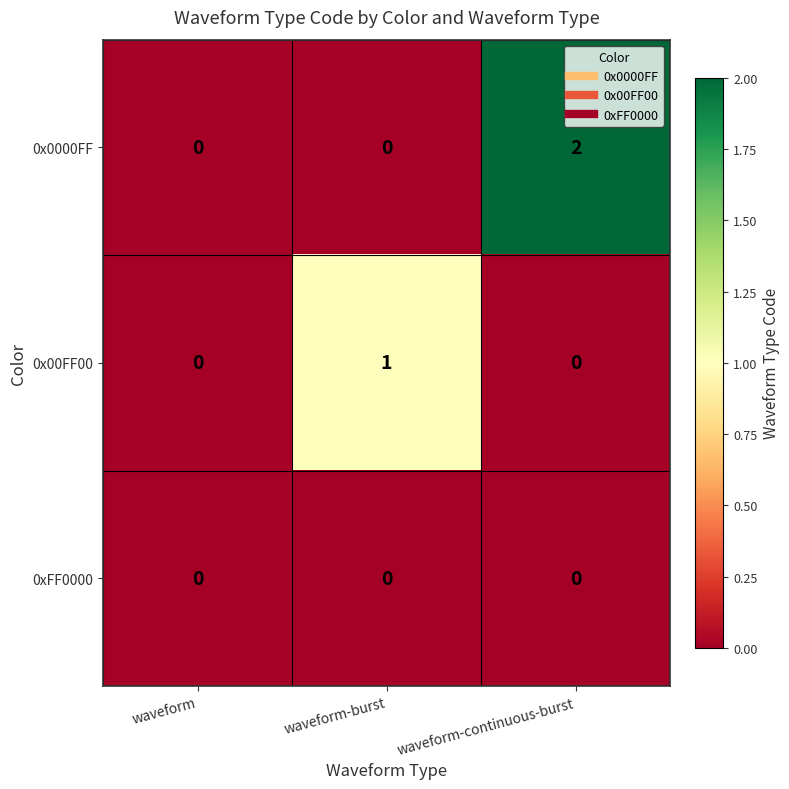

The 0xFF0000 series shows 0 at waveform-burst. True or false?

True